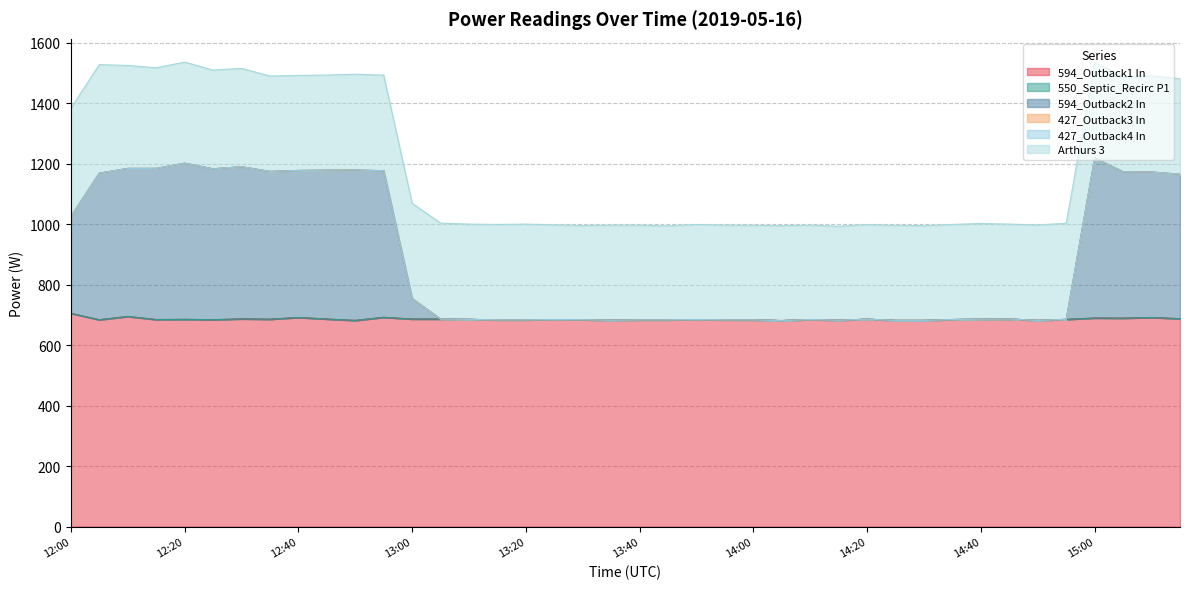

How many data points in 594_Outback2 In are above 0?

17